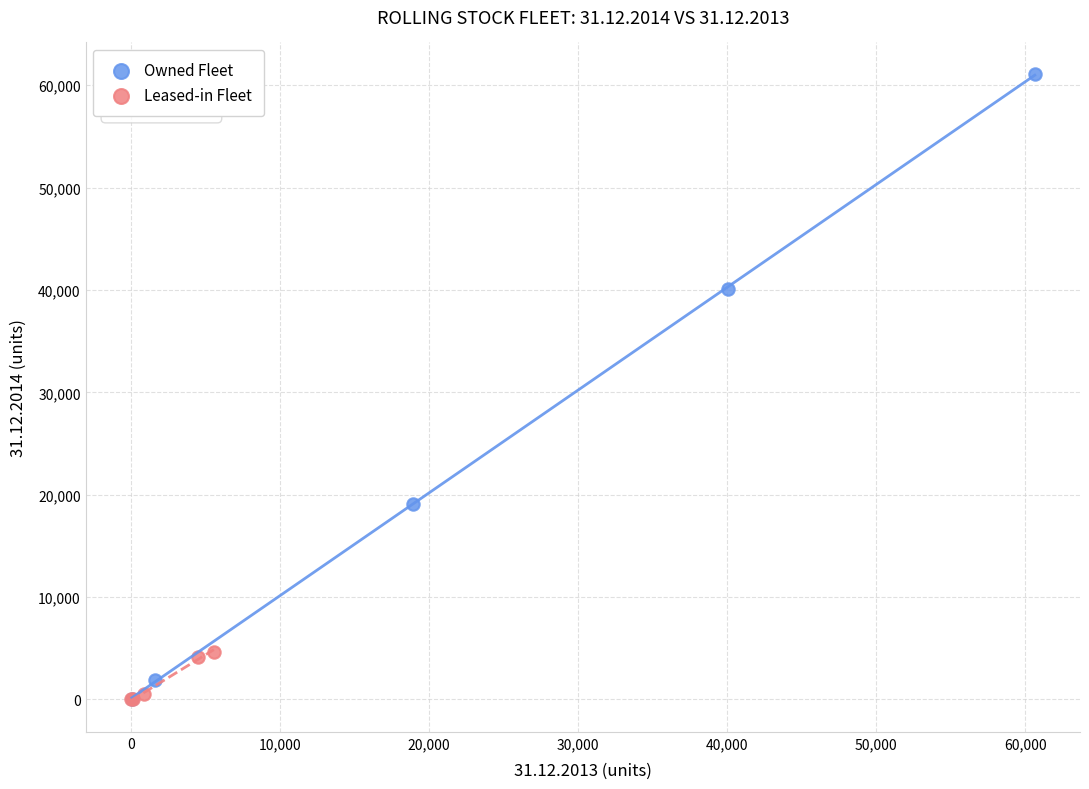

Which series has the widest spread of Y values?

Owned Fleet